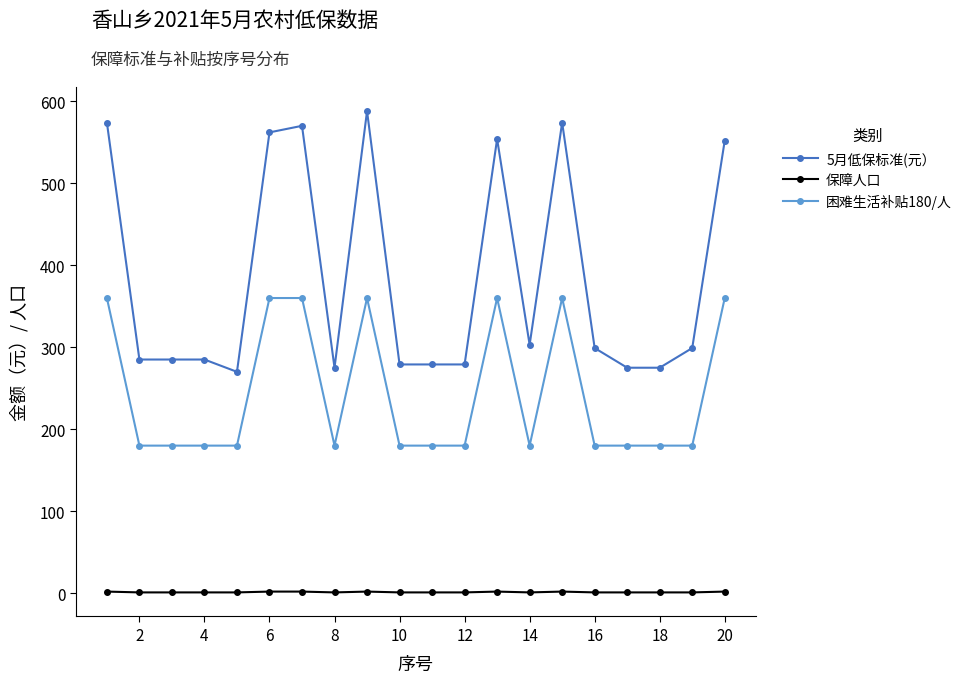

How many categories are shown in the chart?

20